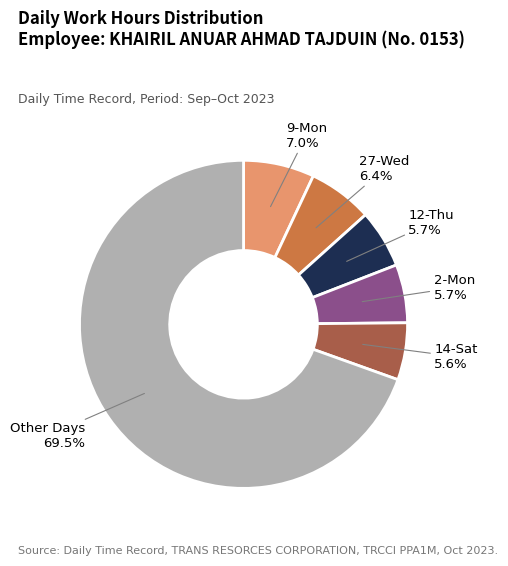

Is there any slice that represents more than half of the pie?

Yes